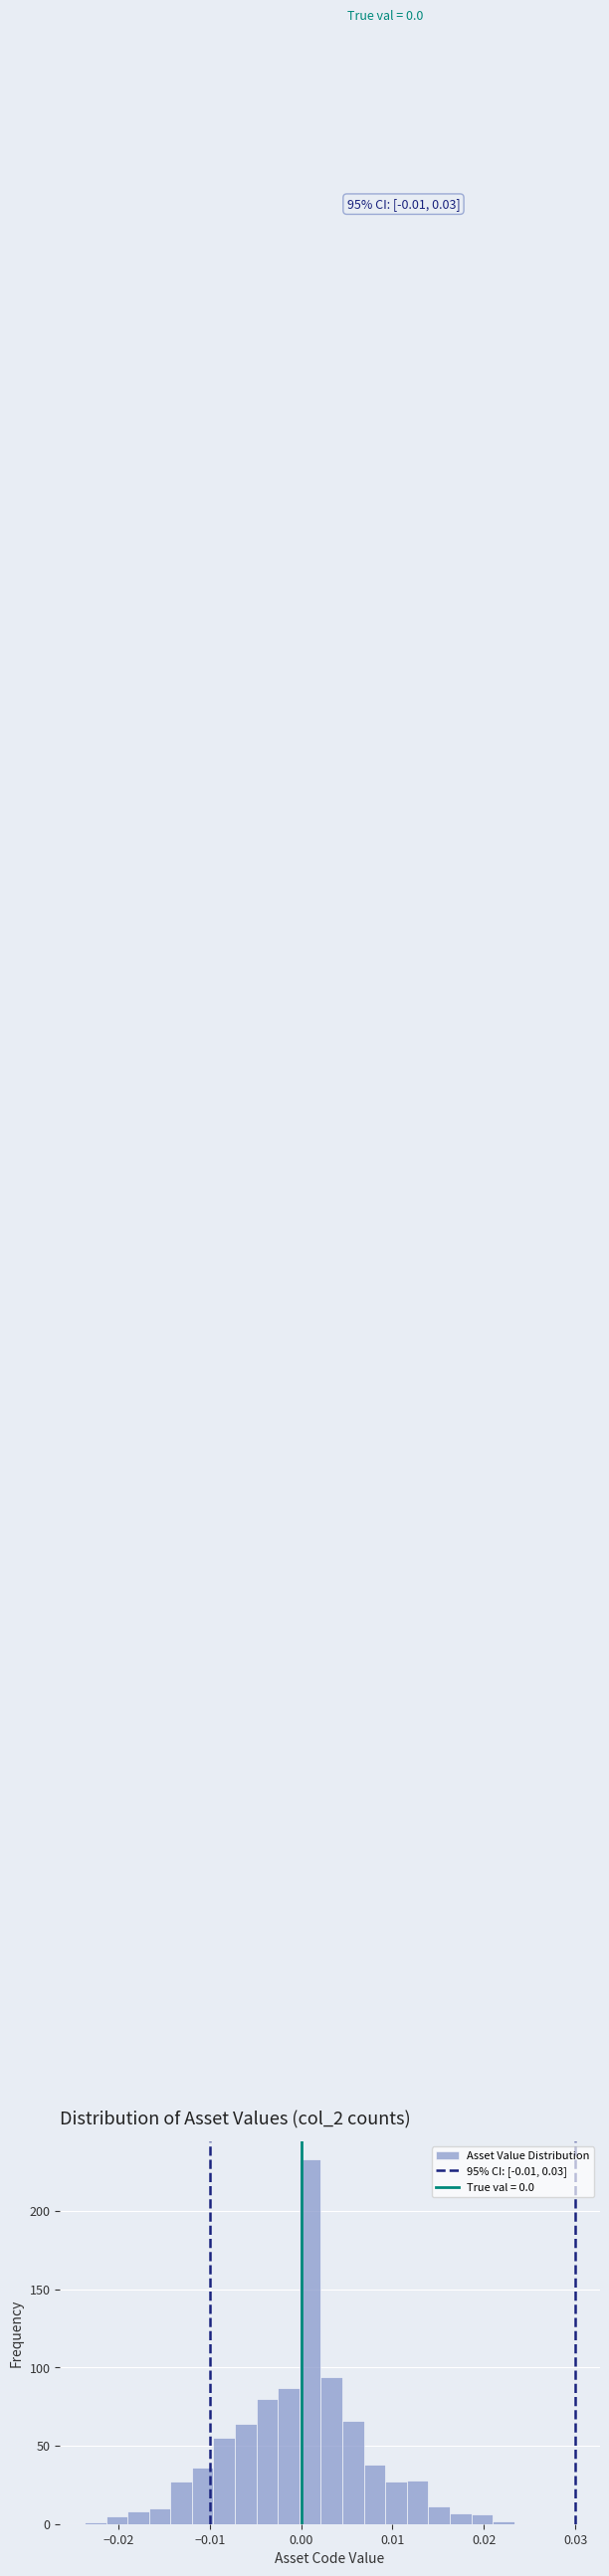

Read against the x-axis, roughly where is the centre of the tallest bar?

0.001